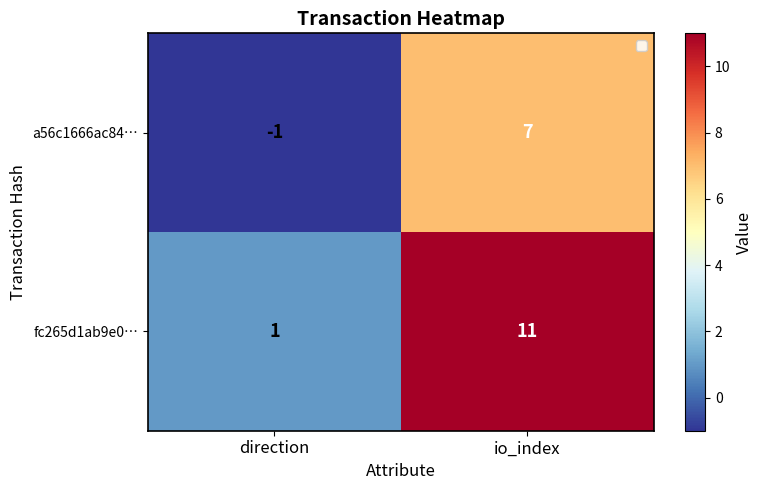

At how many categories does at least one series exceed 5?

1